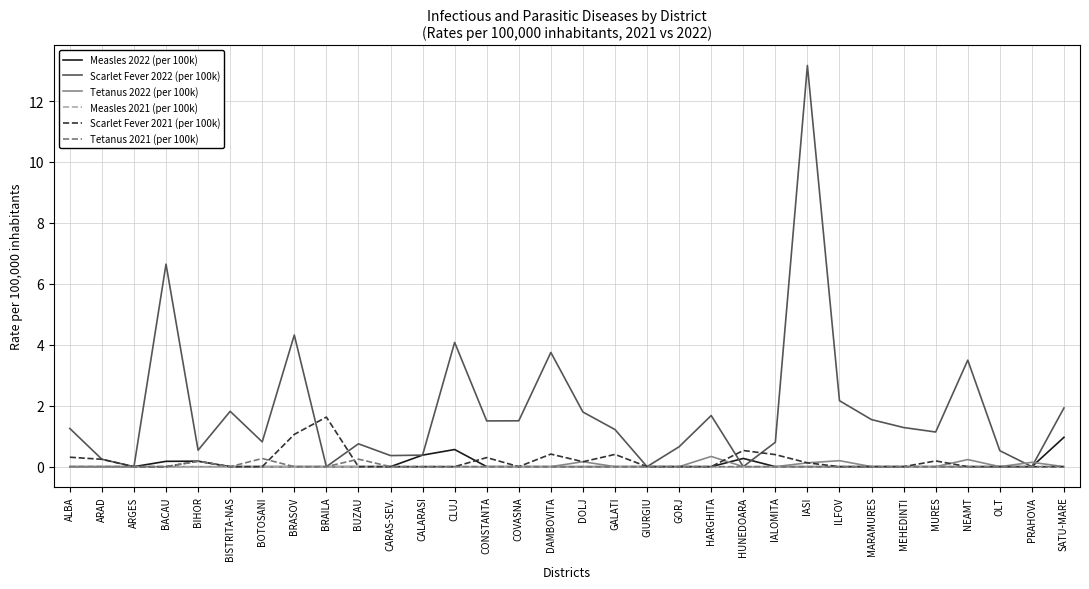

What position from the right is GALATI?

15